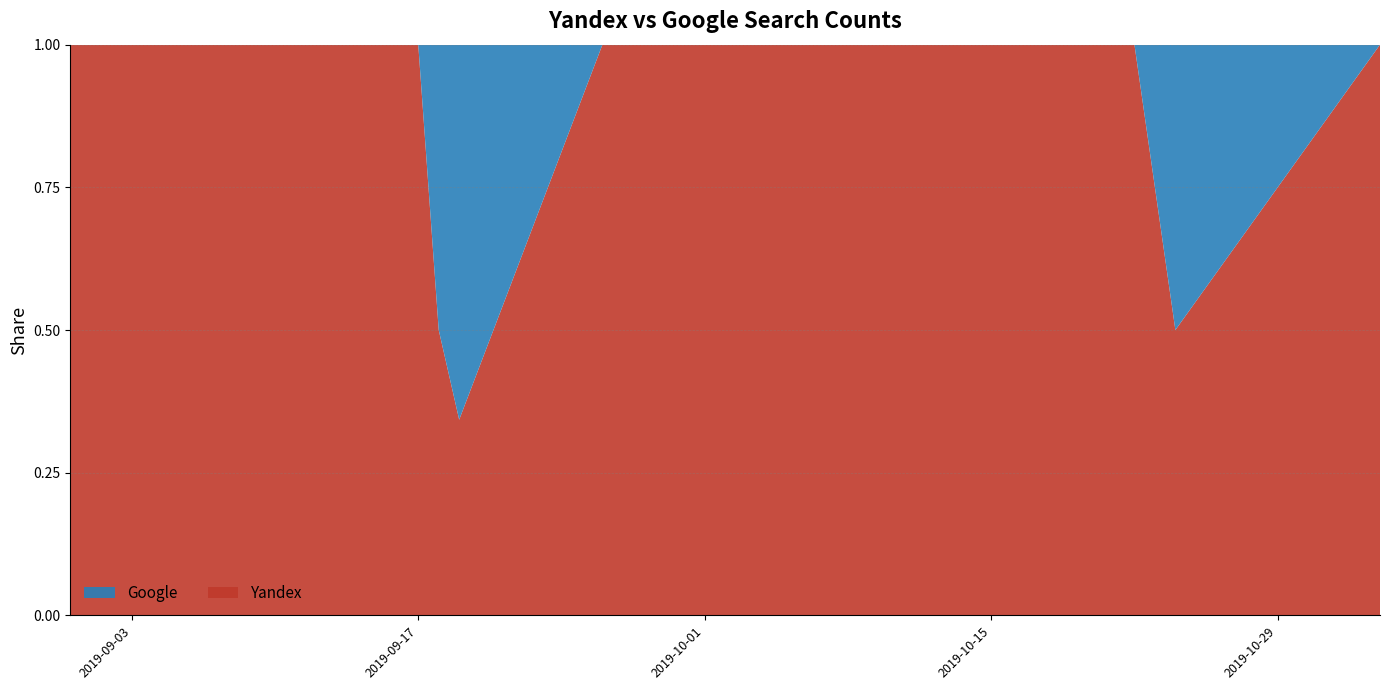

What are all the series names shown in the legend?

Google, Yandex